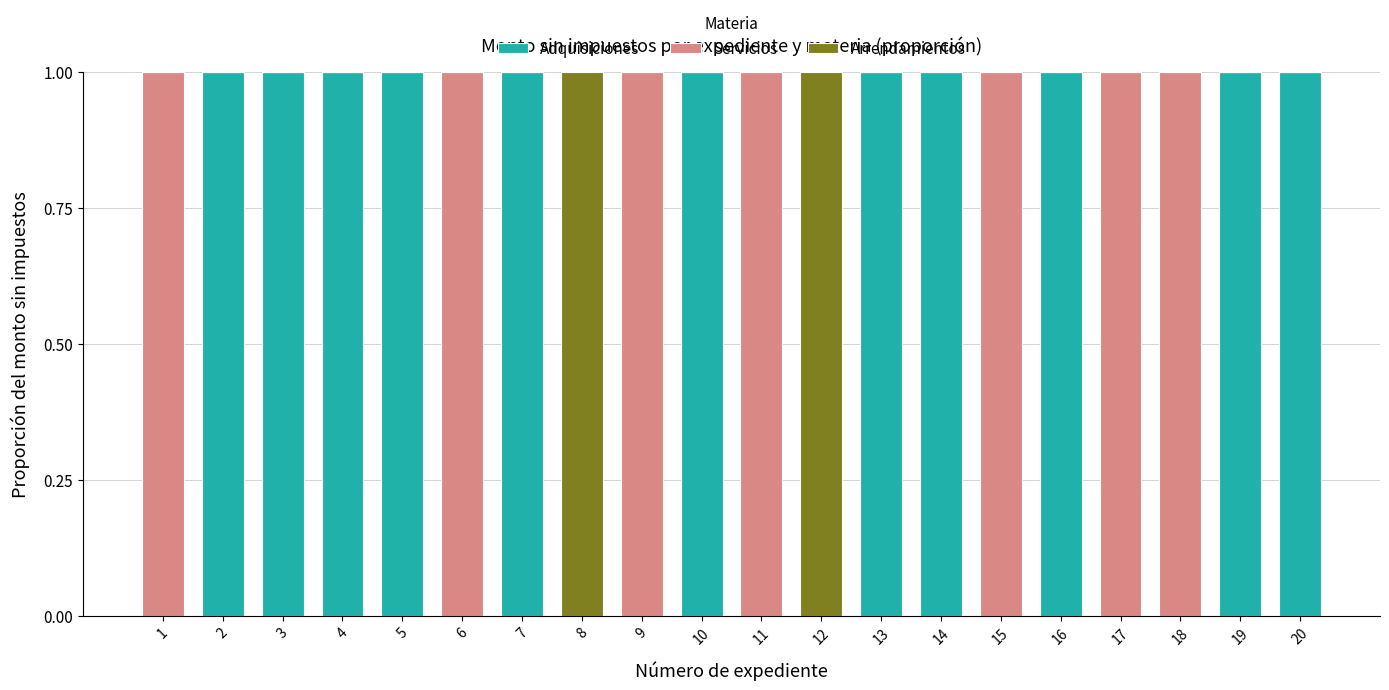

What is the sum of all Adquisiciones values?

11